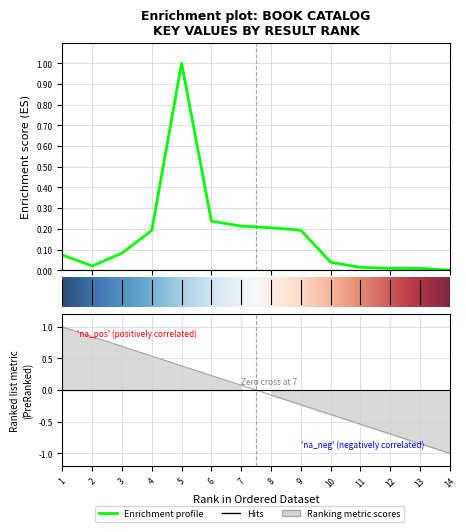

Rank the categories by value from highest to lowest.

5, 6, 7, 8, 9, 4, 3, 1, 10, 2, 11, 12, 13, 14